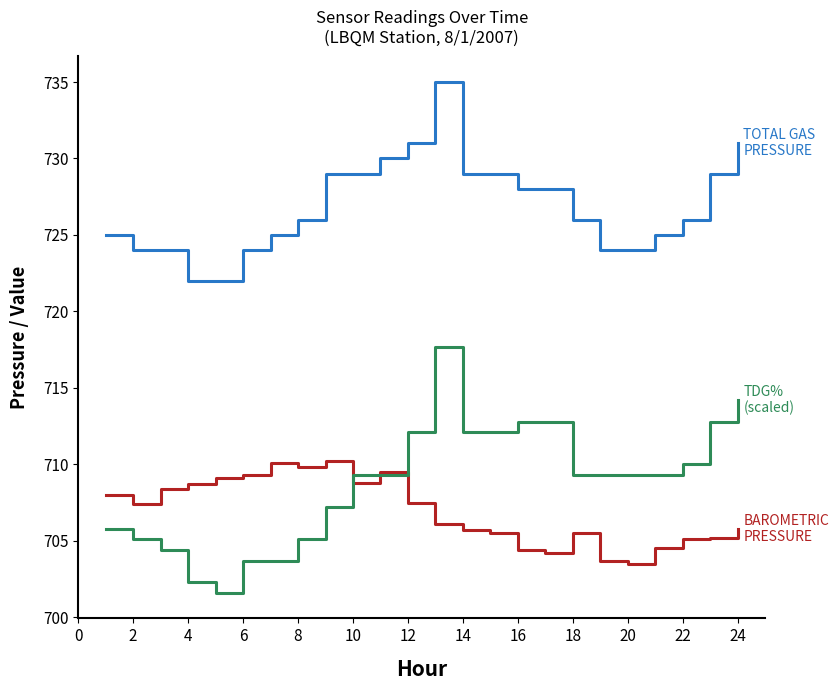

What is the minimum value shown in the chart?

701.6